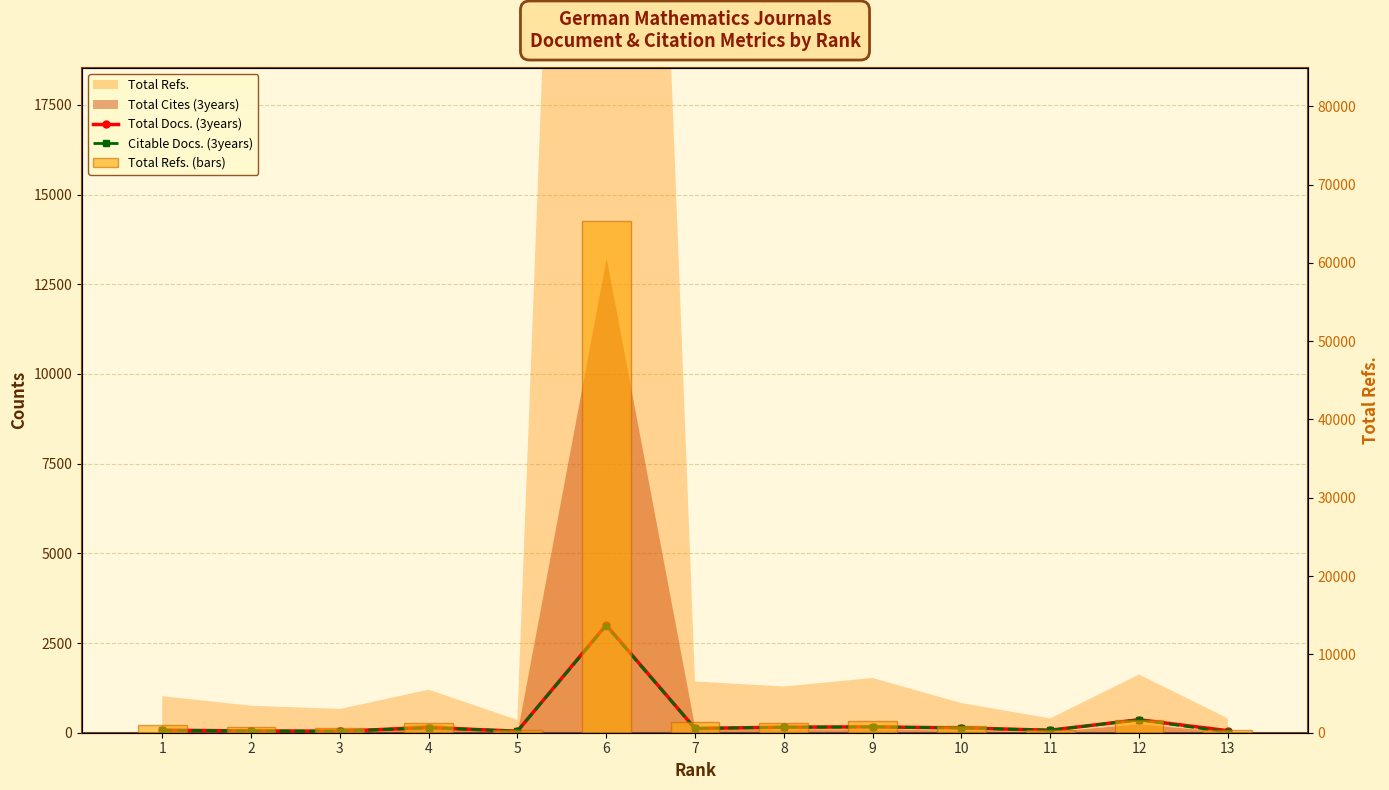

Are the bars grouped side by side (vs. stacked)?

Yes